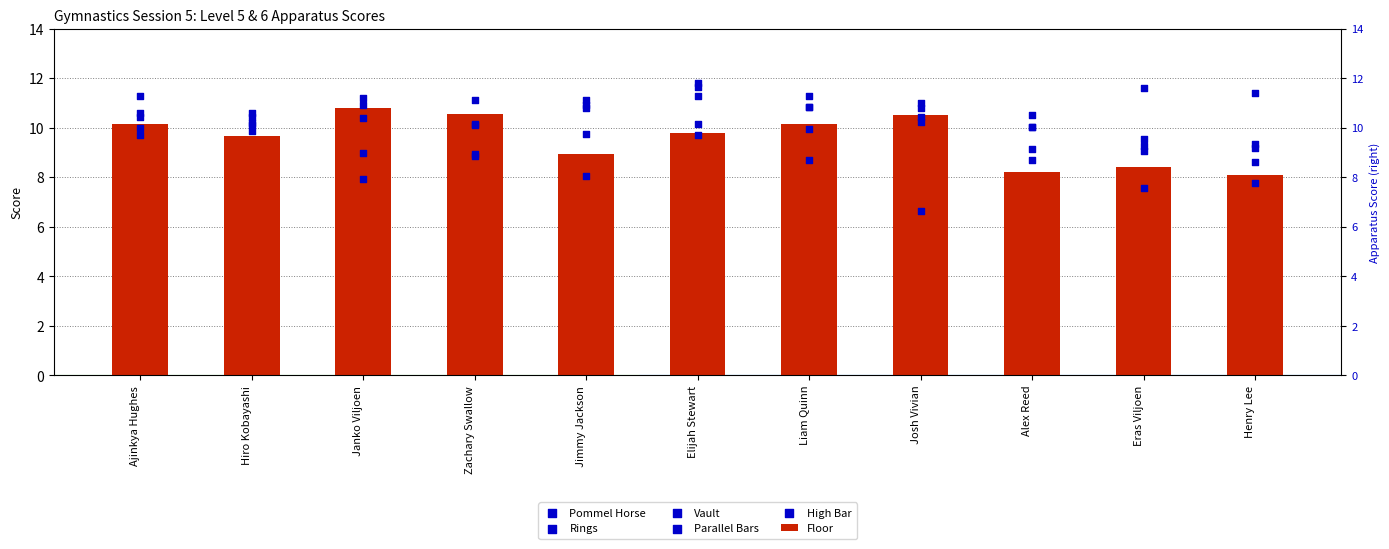

Is the value of Parallel Bars at Josh Vivian greater than the value of Floor at Liam Quinn?

Yes